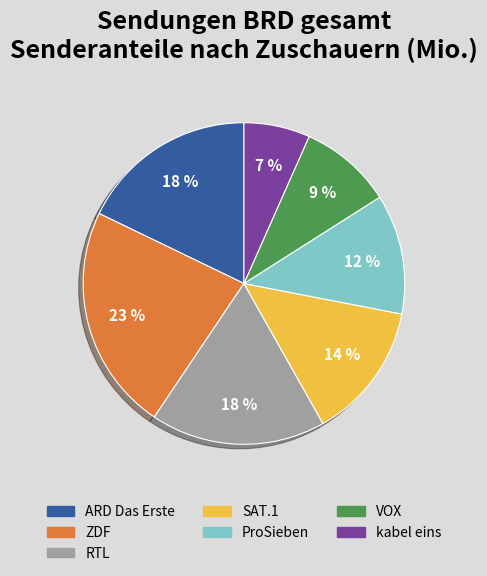

To the nearest percent, what is the difference between the largest and smallest slice percentages?

16%